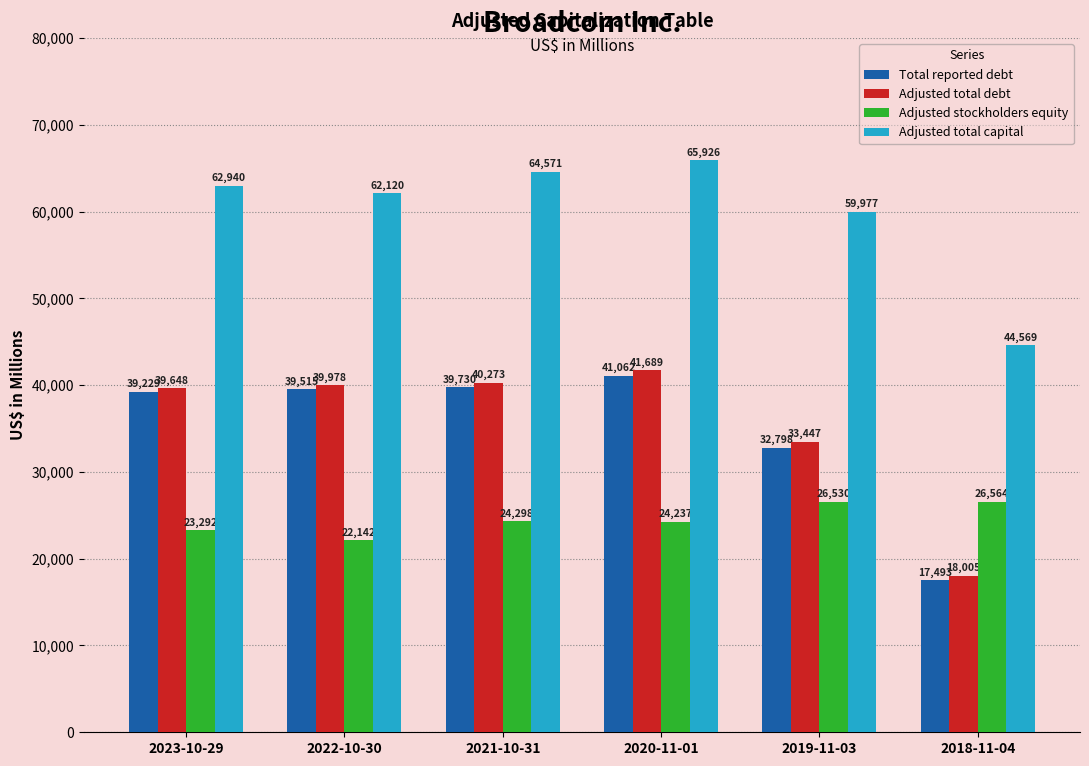

Reading left to right, what are all the values shown in this chart?

Total reported debt: 39229	39515	39730	41062	32798	17493
Adjusted total debt: 39648	39978	40273	41689	33447	18005
Adjusted stockholders equity: 23292	22142	24298	24237	26530	26564
Adjusted total capital: 62940	62120	64571	65926	59977	44569